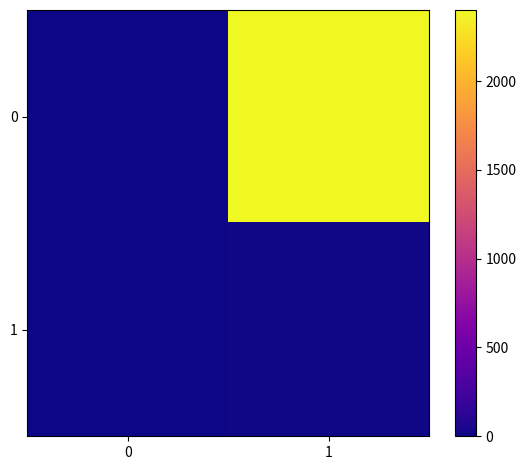

At 1, list the series in order from largest to smallest.

0, 1